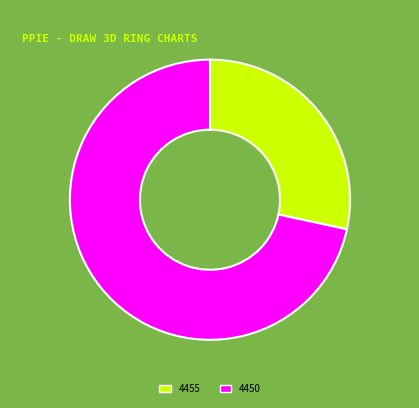

Which category has the biggest portion of the pie?

4450